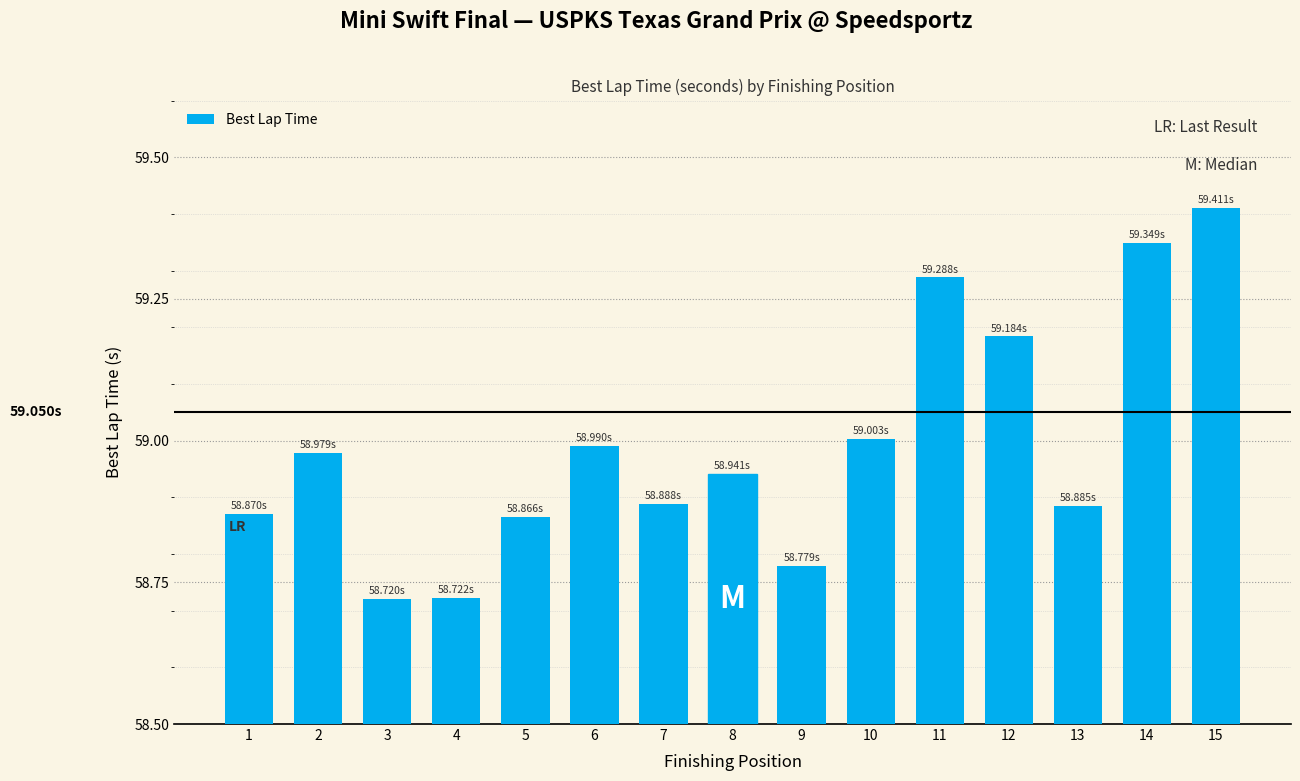

What is the sum of the values at 12 and 9?

118.0